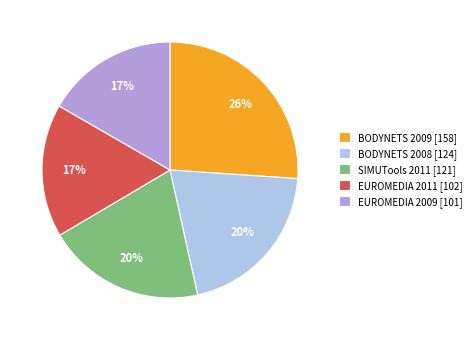

Do EUROMEDIA 2011 [102] and BODYNETS 2009 [158] together represent more than half of the pie?

No